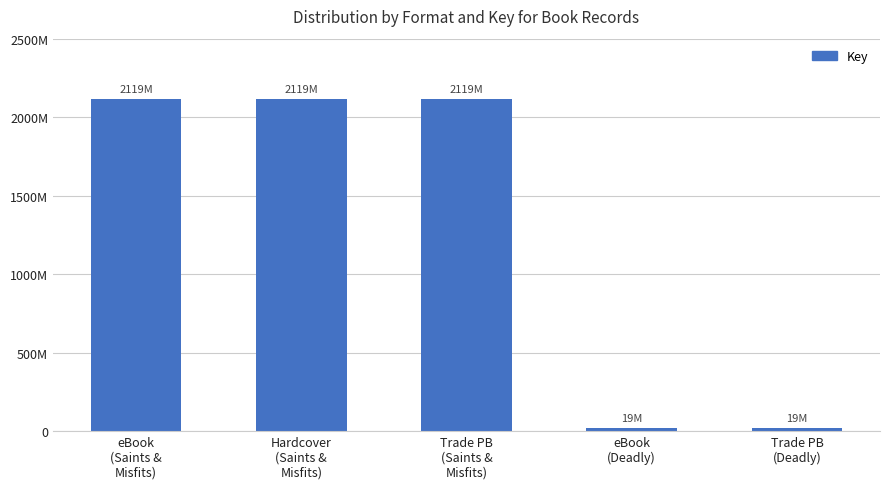

Rank the categories by value from highest to lowest.

eBook
(Saints &
Misfits), Hardcover
(Saints &
Misfits), Trade PB
(Saints &
Misfits), eBook
(Deadly), Trade PB
(Deadly)